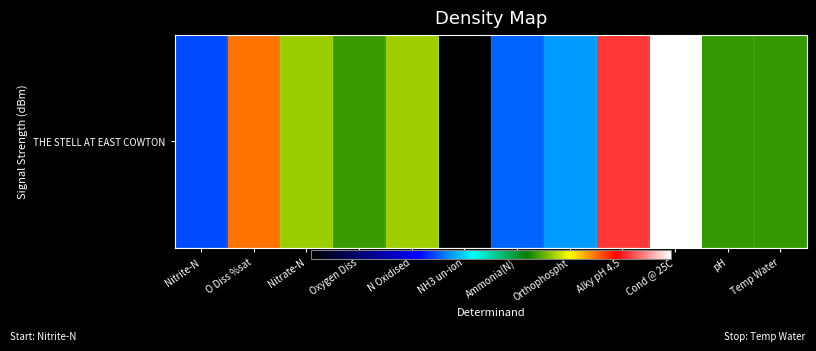

Where does the data first go above 0?

O Diss %sat